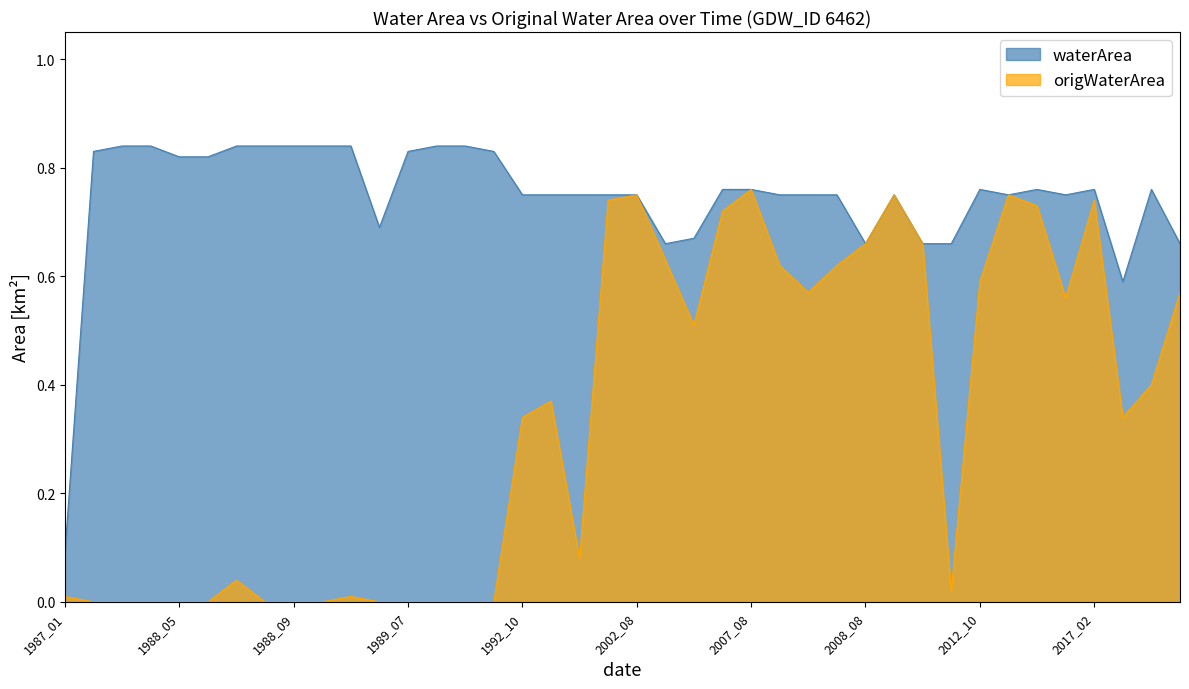

True or false: waterArea and origWaterArea intersect in this chart.

False